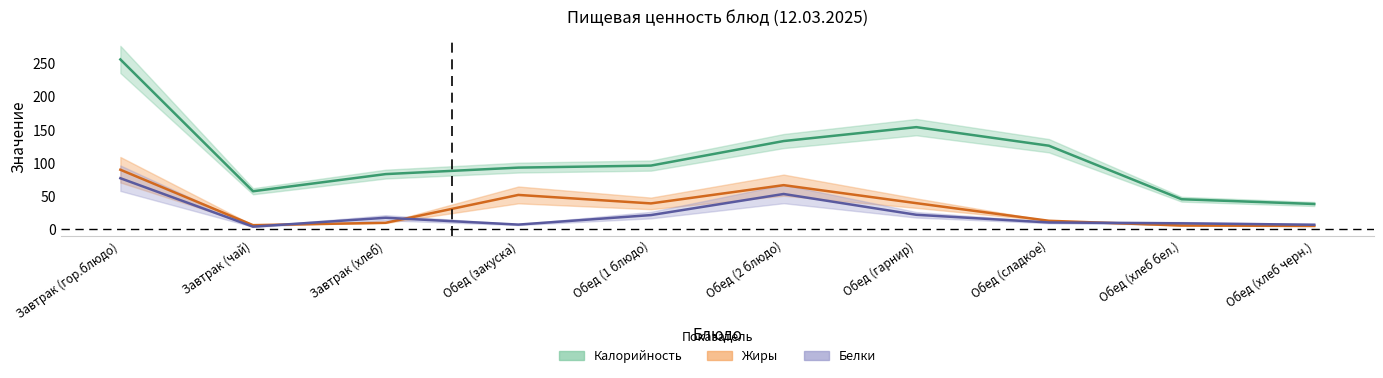

True or false: Жиры has more than 2 interior local peaks.

False